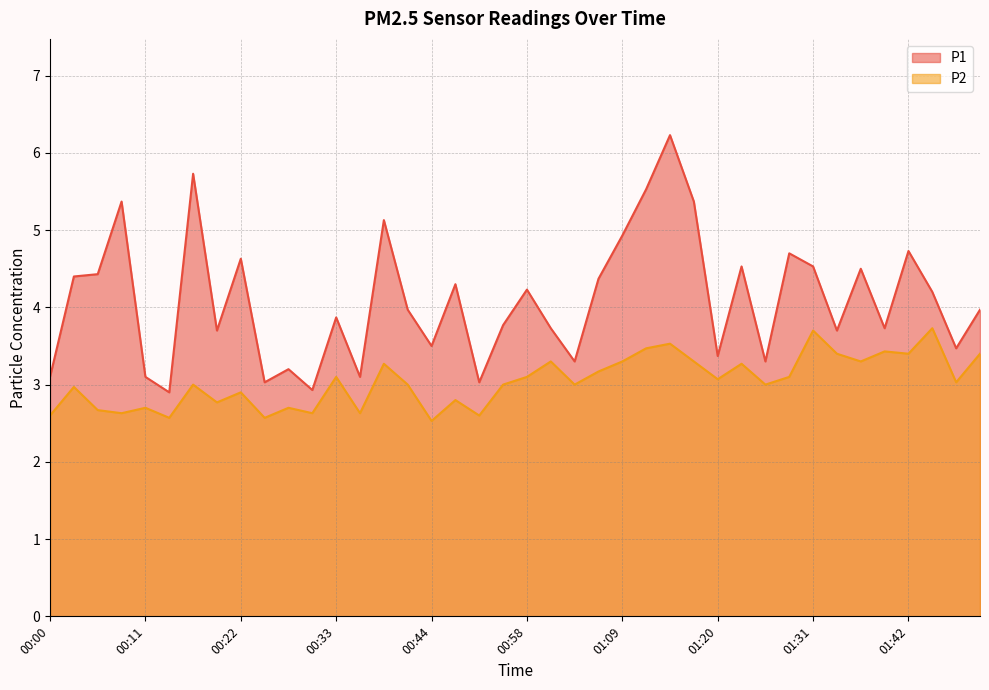

What is the average value of the P1 series?

4.1